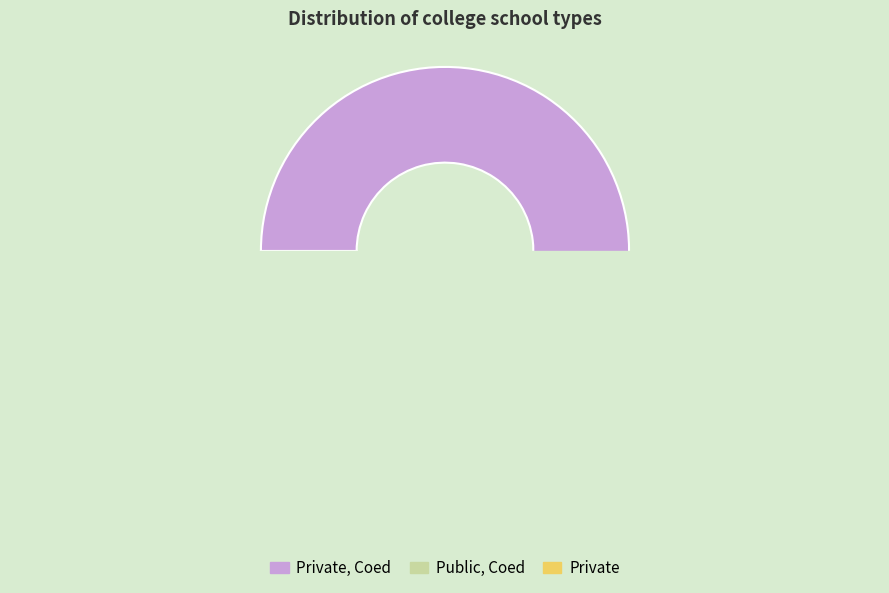

Which has a higher value, Public, Coed or Private?

Public, Coed